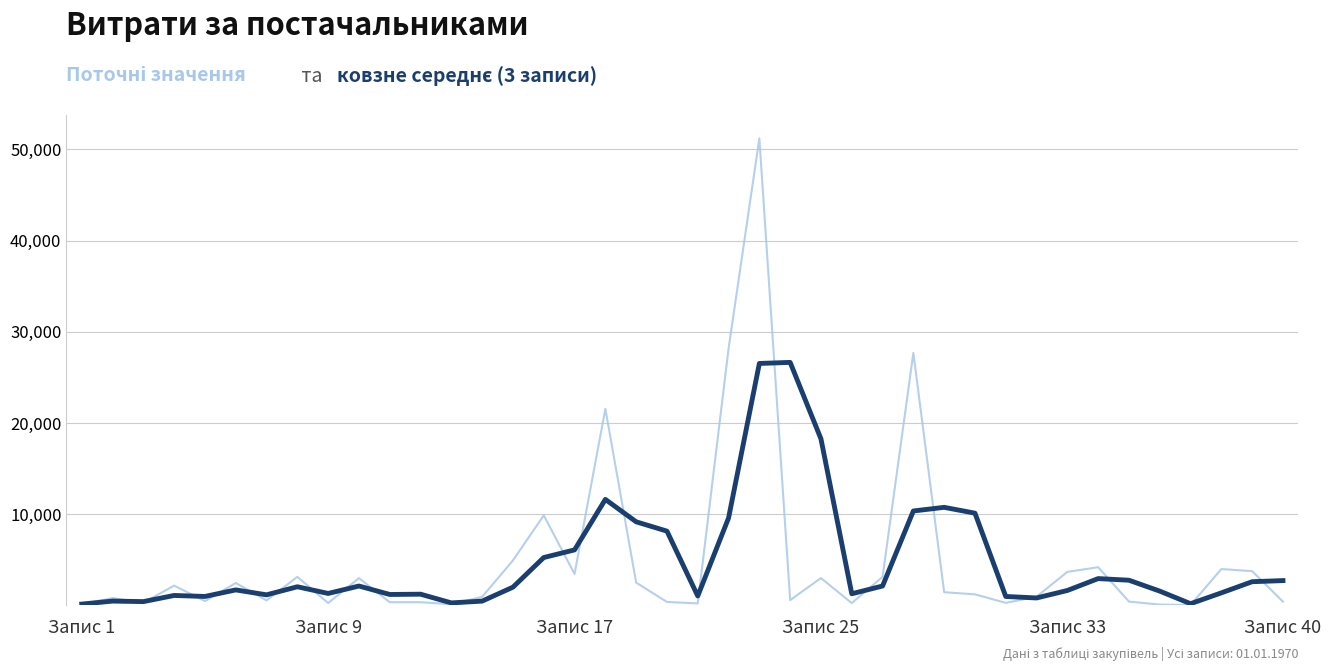

What is the greatest value displayed?

51204.7